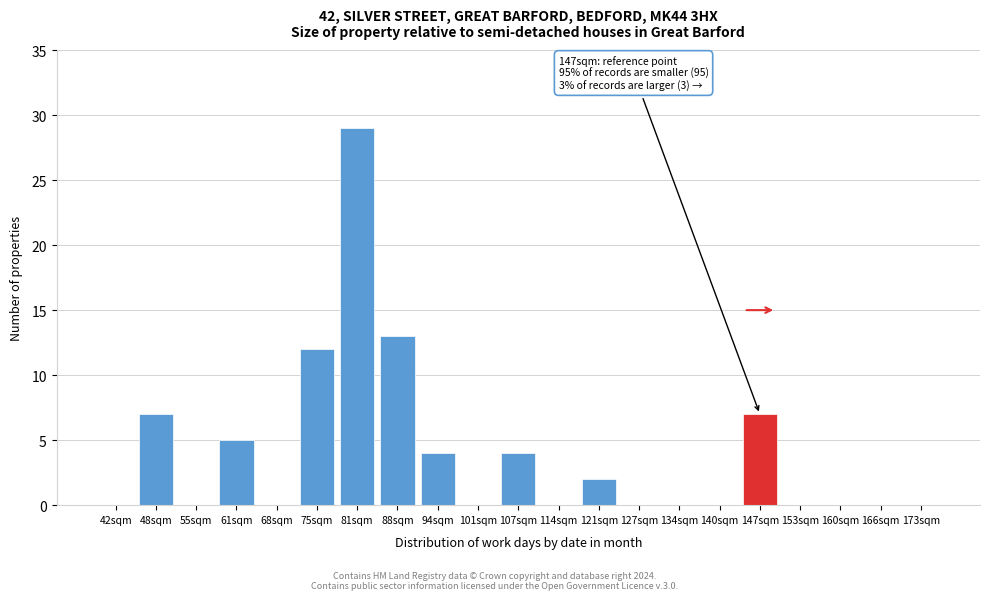

Reading right to left, extract all data points from this chart.

173sqm=0	166sqm=0	160sqm=0	153sqm=0	147sqm=7	140sqm=0	134sqm=0	127sqm=0	121sqm=2	114sqm=0	107sqm=4	101sqm=0	94sqm=4	88sqm=13	81sqm=29	75sqm=12	68sqm=0	61sqm=5	55sqm=0	48sqm=7	42sqm=0